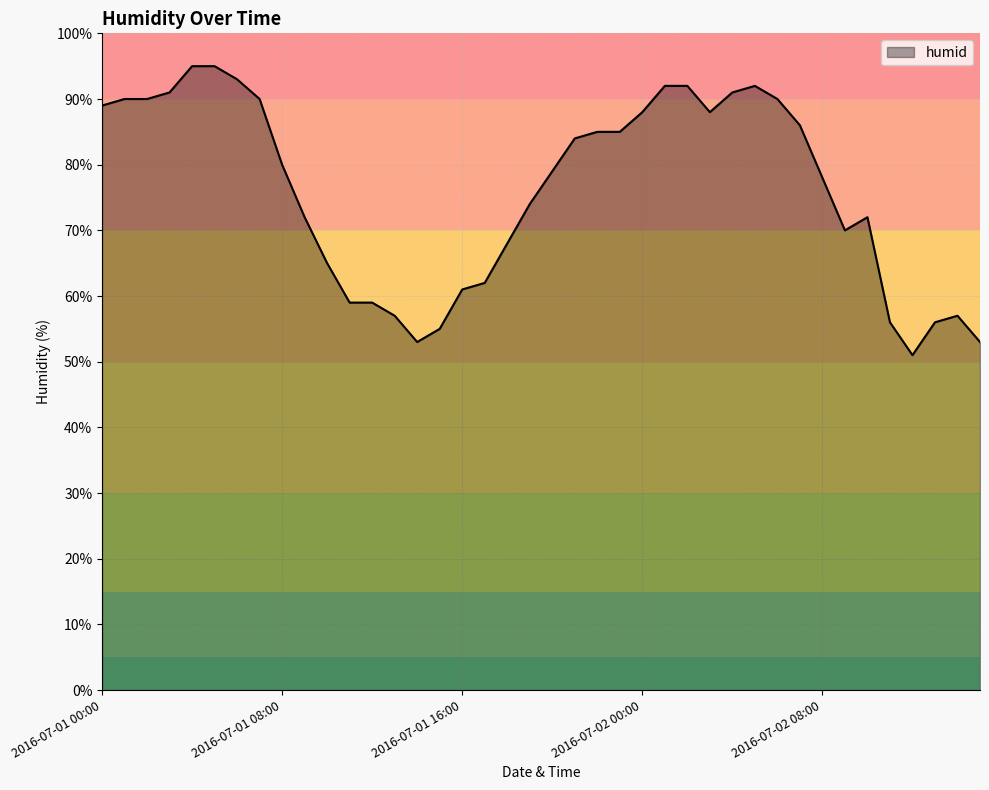

What is the difference between the maximum and minimum values?

44